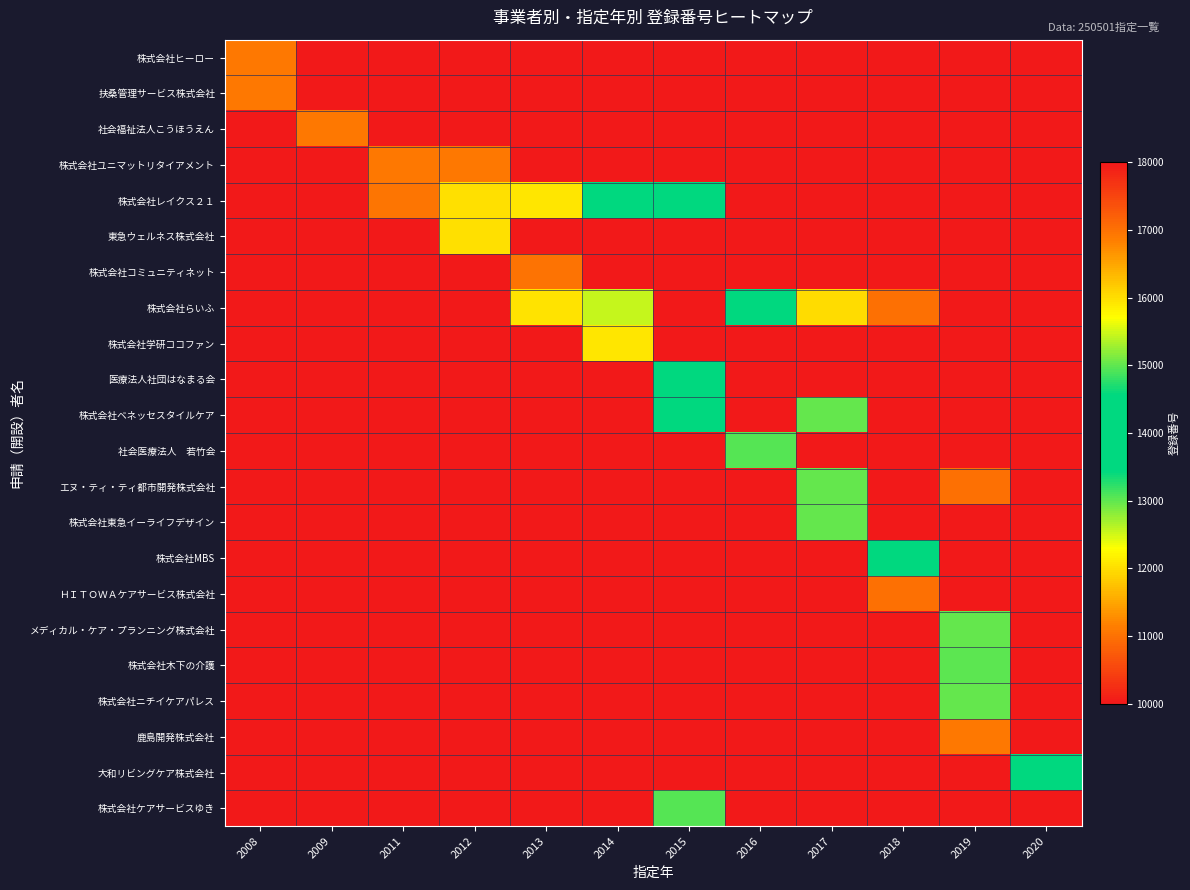

What is the greatest value displayed?

17015.0